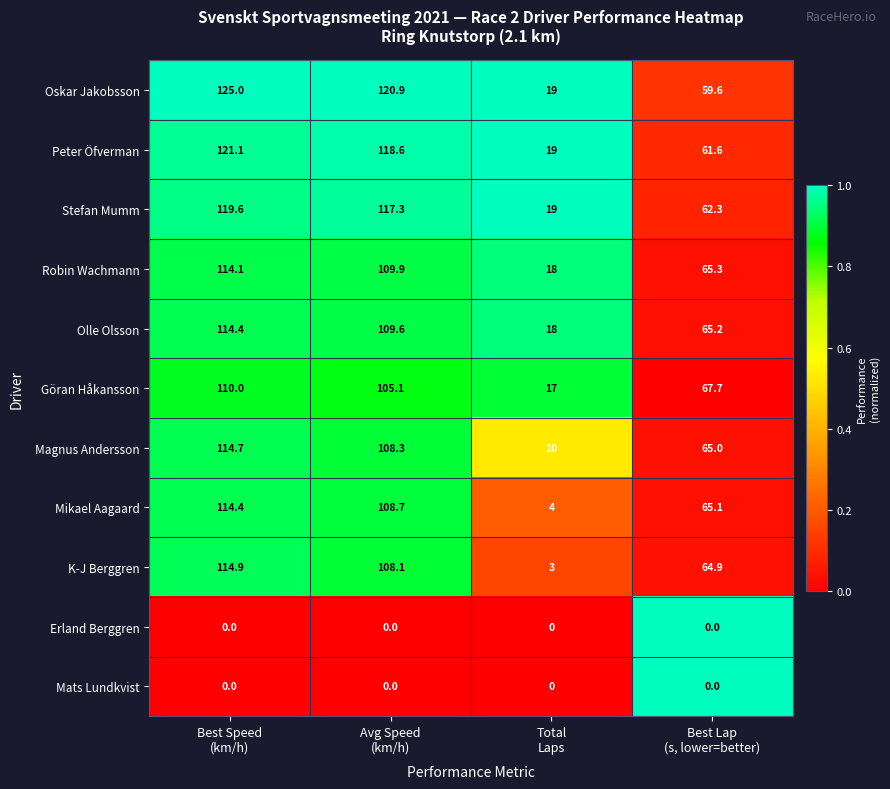

Which series has the largest total across all categories?

Oskar Jakobsson